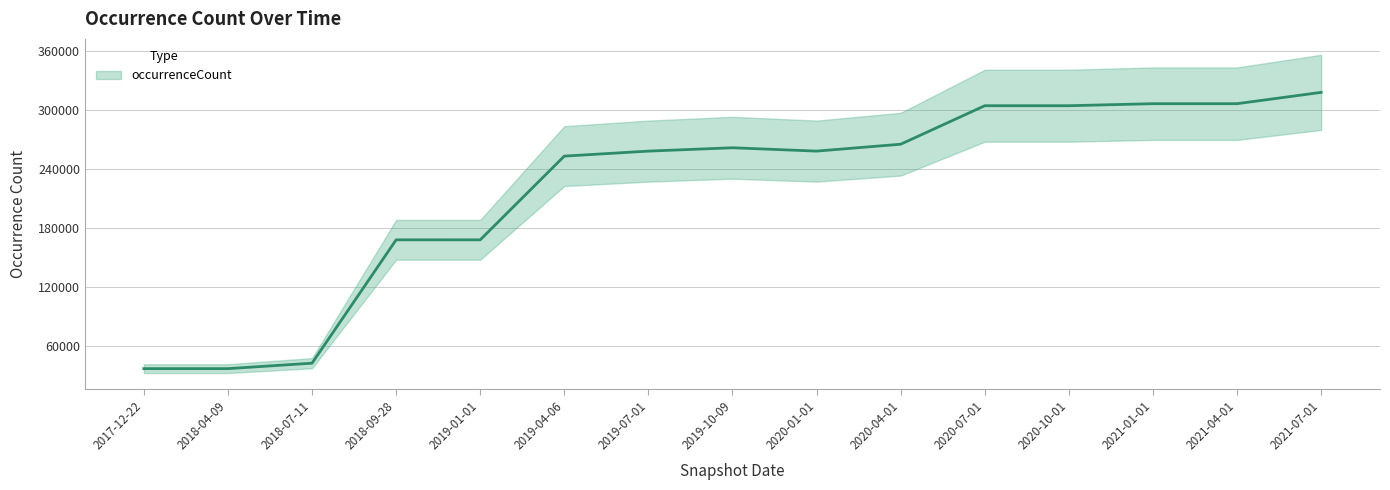

What is the sum of the values at 2019-10-09 and 2018-04-09?

299500